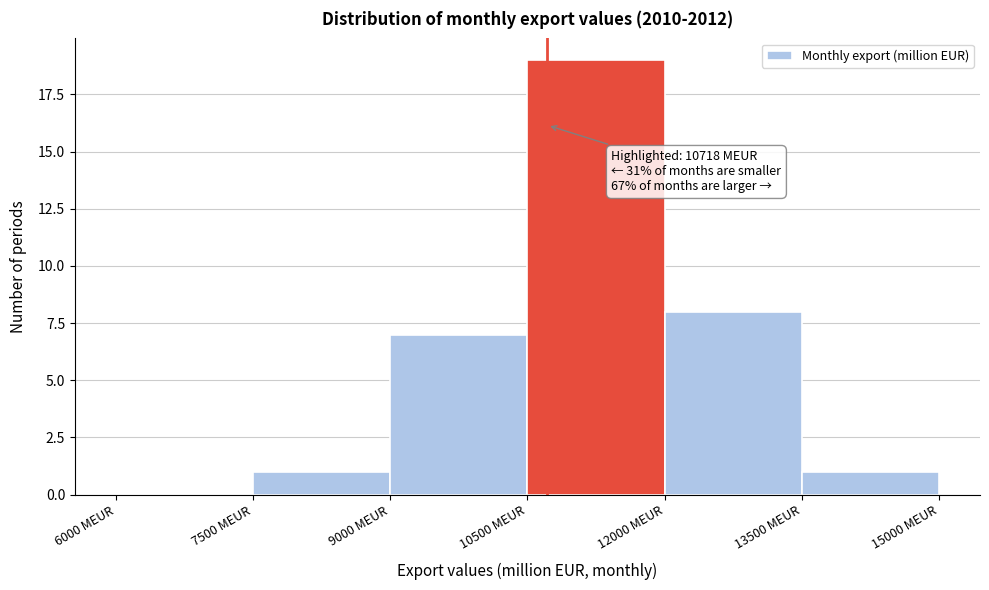

Over which range of the x-axis is the bar tallest?

10500 to 12000